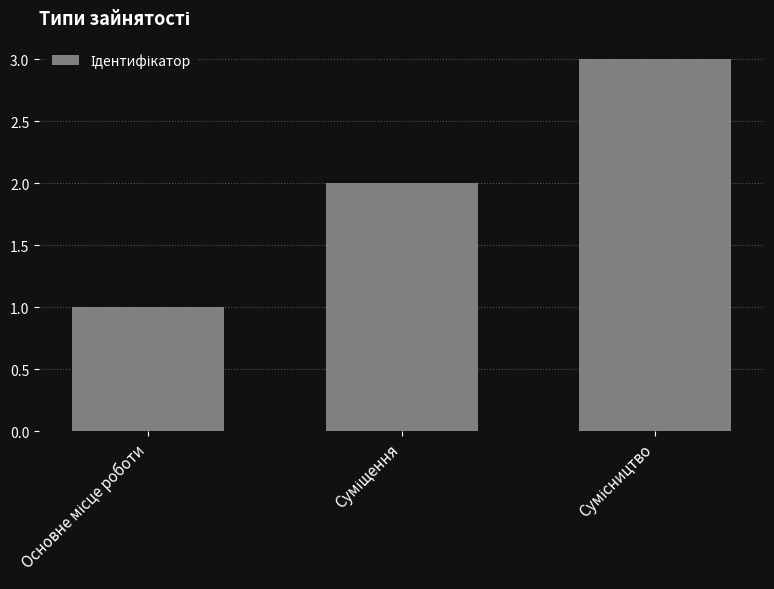

What is the maximum value shown in the chart?

3